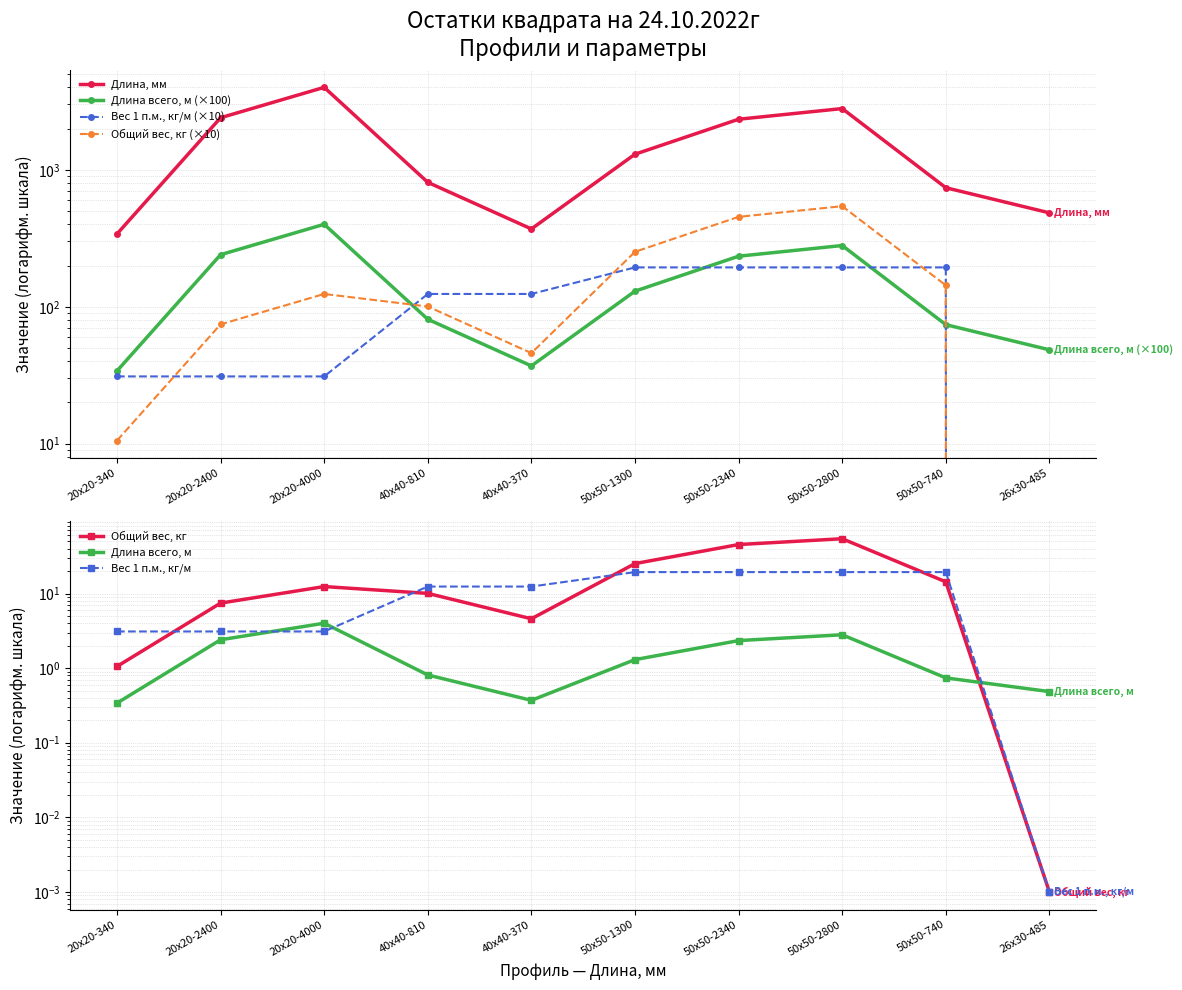

What is the difference between the second highest and second lowest values in the Длина, мм series?

2430.0